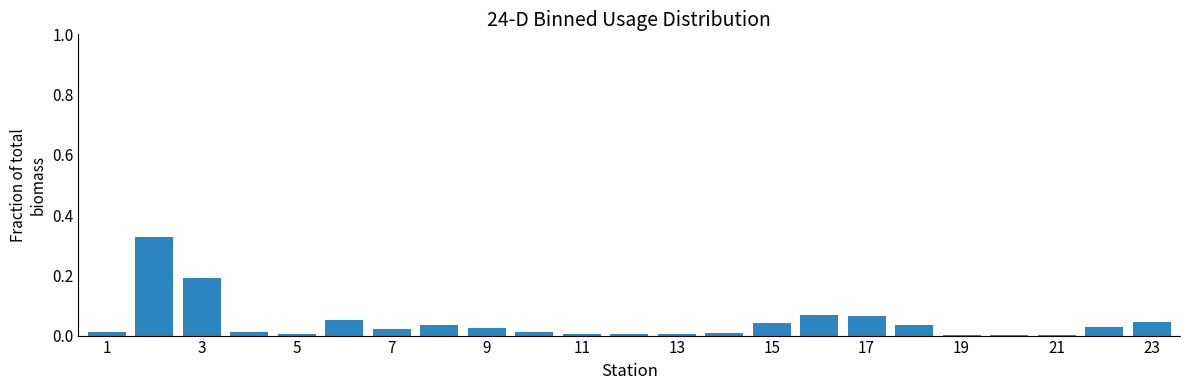

Are the bars horizontal?

No